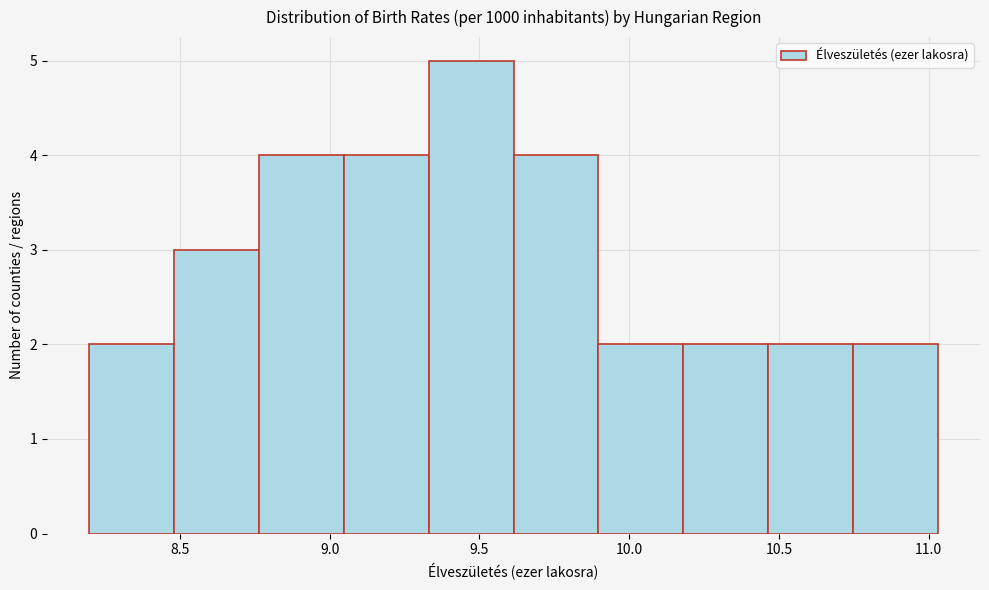

Reading left to right, list every bar in this chart as the range it spans on the x-axis followed by its height. Neither the bar edges nor the heights are printed on the chart, so give them approximately, as read against the axes.

8.20 to 8.50: 2
8.50 to 8.75: 3
8.75 to 9.05: 4
9.05 to 9.35: 4
9.35 to 9.60: 5
9.60 to 9.90: 4
9.90 to 10.20: 2
10.20 to 10.45: 2
10.45 to 10.75: 2
10.75 to 11.05: 2